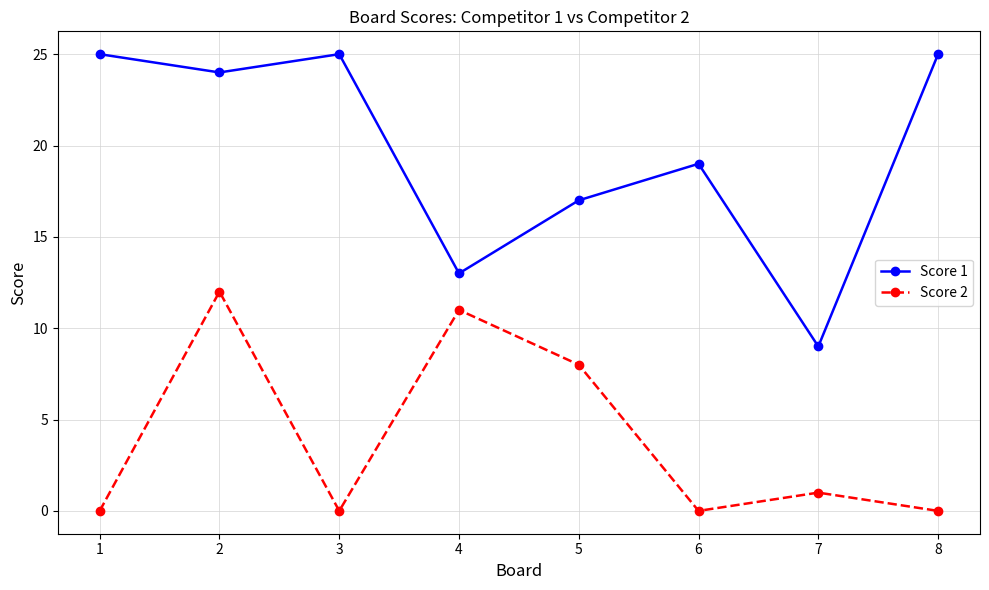

Reading left to right, extract all data points from this chart.

Score 1: 1=25	2=24	3=25	4=13	5=17	6=19	7=9	8=25
Score 2: 1=0	2=12	3=0	4=11	5=8	6=0	7=1	8=0